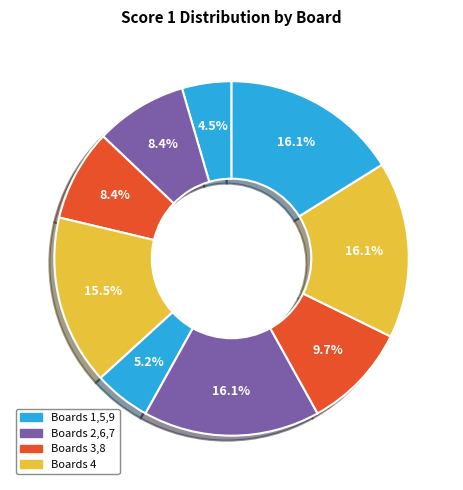

Which slice is the largest?

6